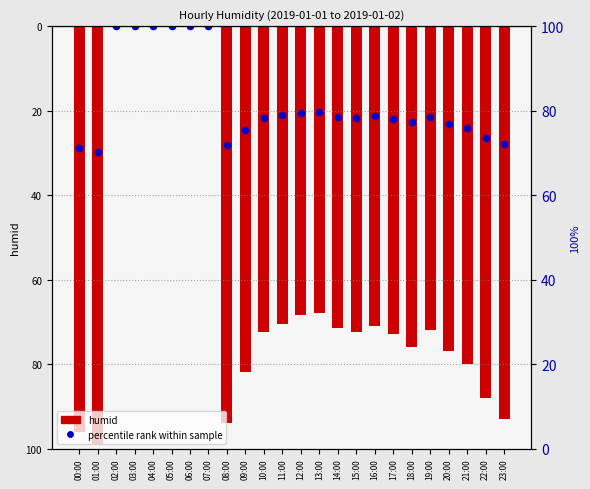

What is the total value across all series at 22:00?

-114.4